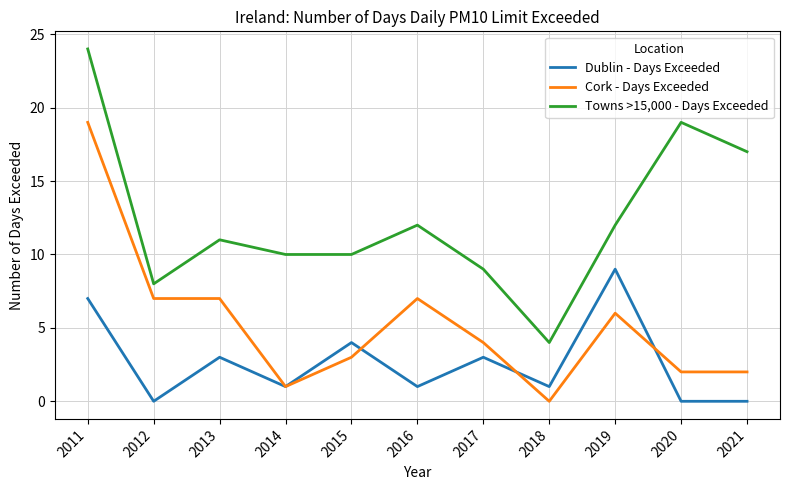

True or false: Dublin - Days Exceeded and Towns >15,000 - Days Exceeded cross at least once.

False